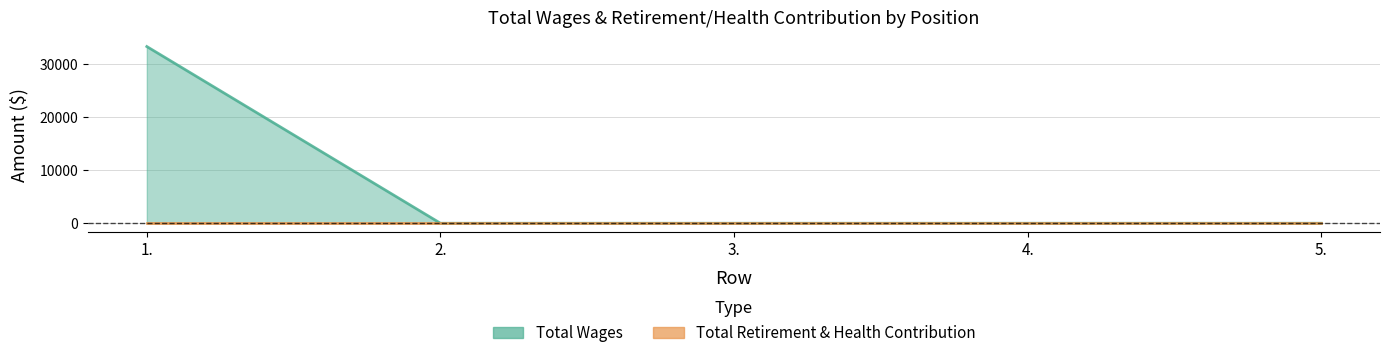

At which label is the value closest to 16640?

2.